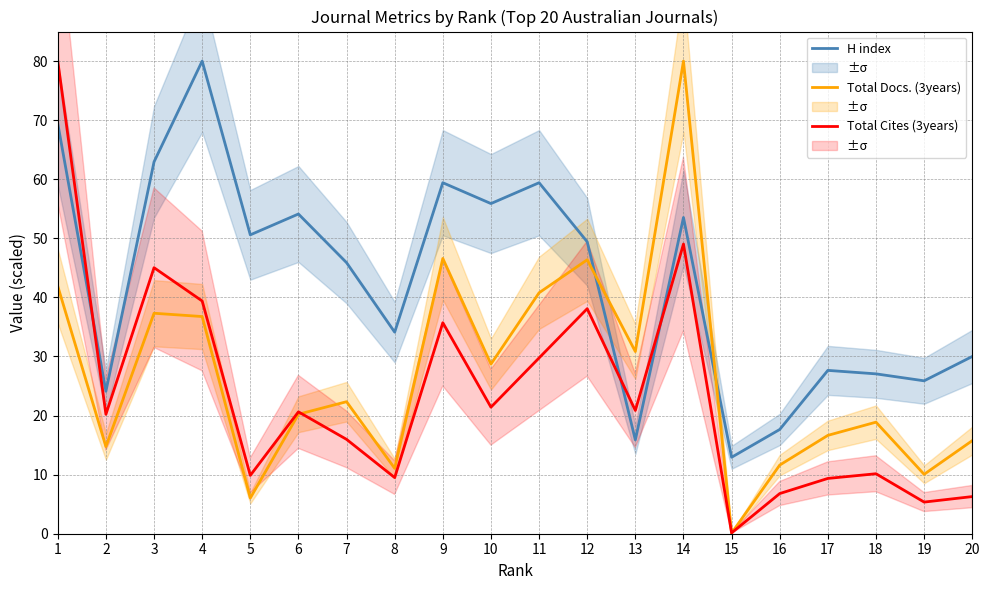

At which category does Total Docs. (3years) reach its first local valley?

2